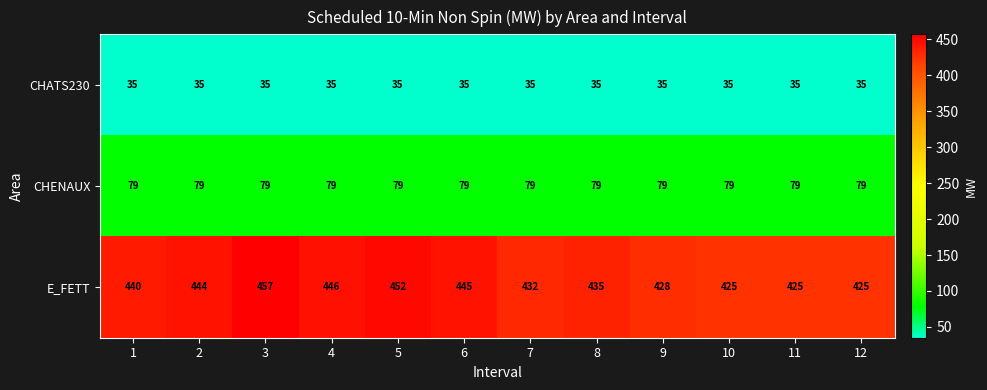

True or false: E_FETT has a value of 444 at 2.

True